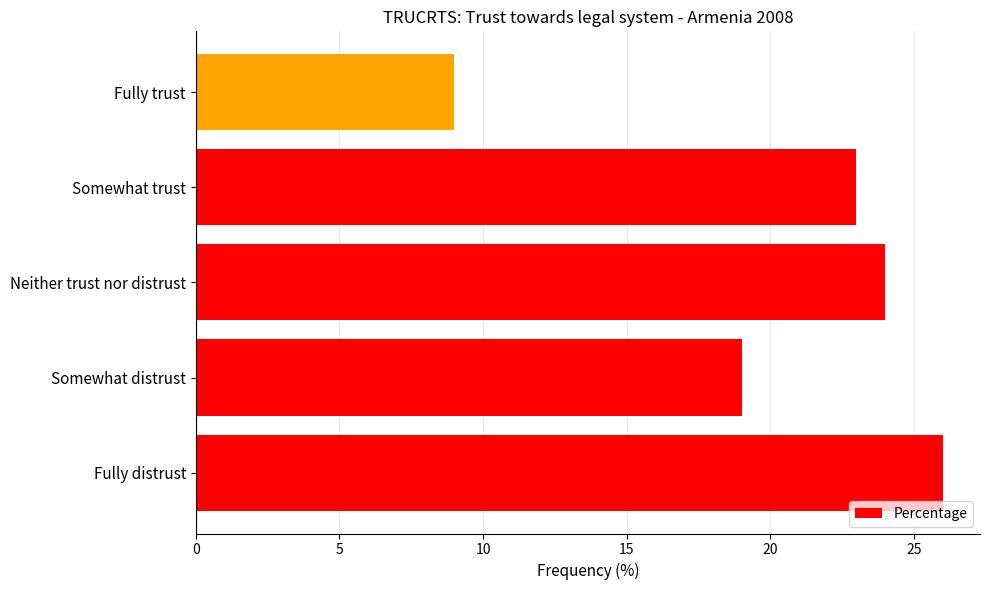

List the labels in order of value, largest first.

Fully distrust, Neither trust nor distrust, Somewhat trust, Somewhat distrust, Fully trust